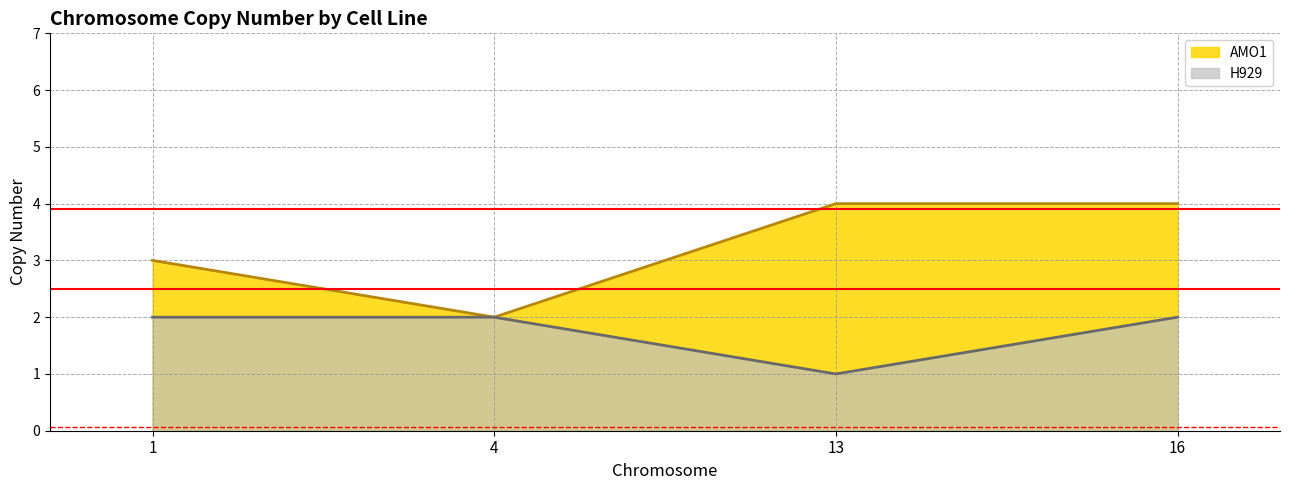

Which has a higher value, 16 or 13?

16